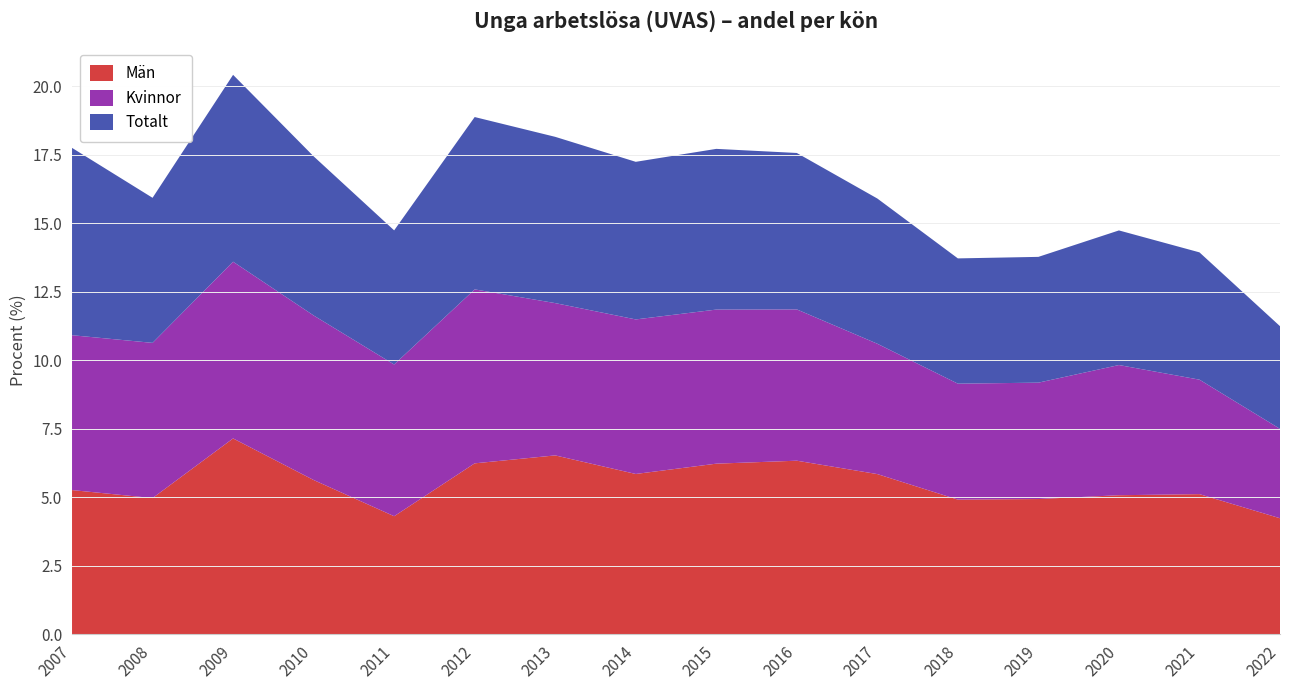

Reading left to right, list all the values displayed in this chart.

Män: 2007=5.3	2008=5.0	2009=7.1	2010=5.6	2011=4.3	2012=6.2	2013=6.5	2014=5.9	2015=6.2	2016=6.3	2017=5.8	2018=4.9	2019=4.9	2020=5.1	2021=5.1	2022=4.2
Kvinnor: 2007=5.7	2008=5.7	2009=6.5	2010=6.0	2011=5.5	2012=6.4	2013=5.6	2014=5.6	2015=5.6	2016=5.5	2017=4.8	2018=4.2	2019=4.2	2020=4.8	2021=4.2	2022=3.3
Totalt: 2007=6.8	2008=5.3	2009=6.8	2010=5.8	2011=4.9	2012=6.3	2013=6.1	2014=5.8	2015=5.9	2016=5.7	2017=5.3	2018=4.6	2019=4.6	2020=4.9	2021=4.6	2022=3.7